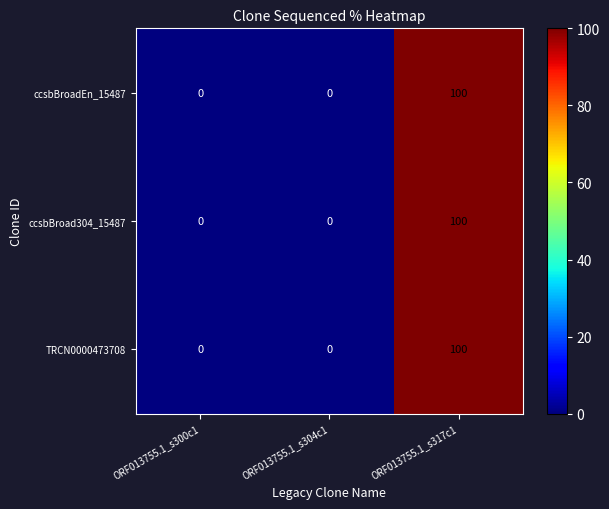

Reading left to right, list all the values displayed in this chart.

ccsbBroadEn_15487: ORF013755.1_s300c1=0	ORF013755.1_s304c1=0	ORF013755.1_s317c1=100
ccsbBroad304_15487: ORF013755.1_s300c1=0	ORF013755.1_s304c1=0	ORF013755.1_s317c1=100
TRCN0000473708: ORF013755.1_s300c1=0	ORF013755.1_s304c1=0	ORF013755.1_s317c1=100